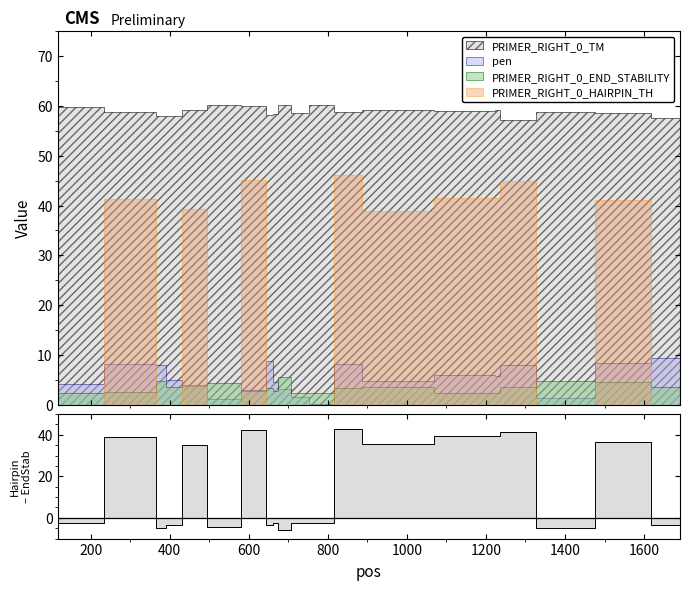

What is the maximum value for PRIMER_RIGHT_0_END_STABILITY?

5.7